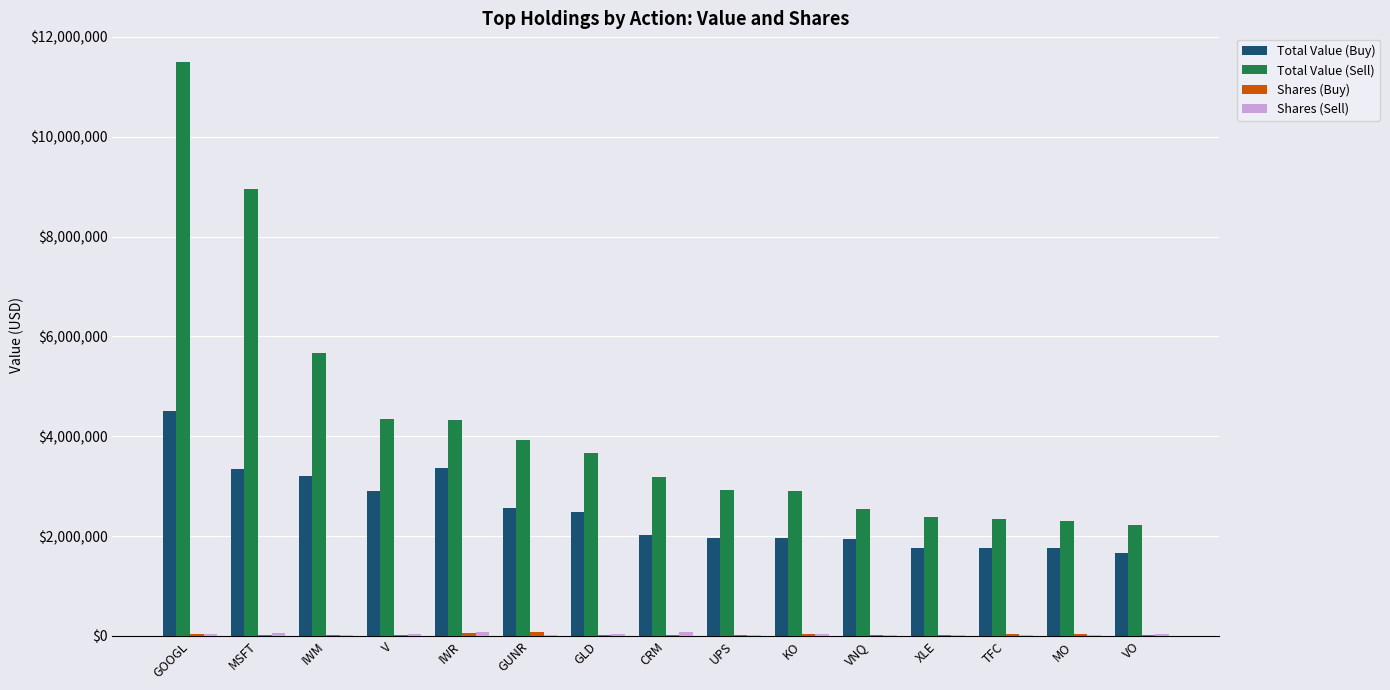

The Total Value (Sell) series shows 4317000 at IWR. True or false?

True